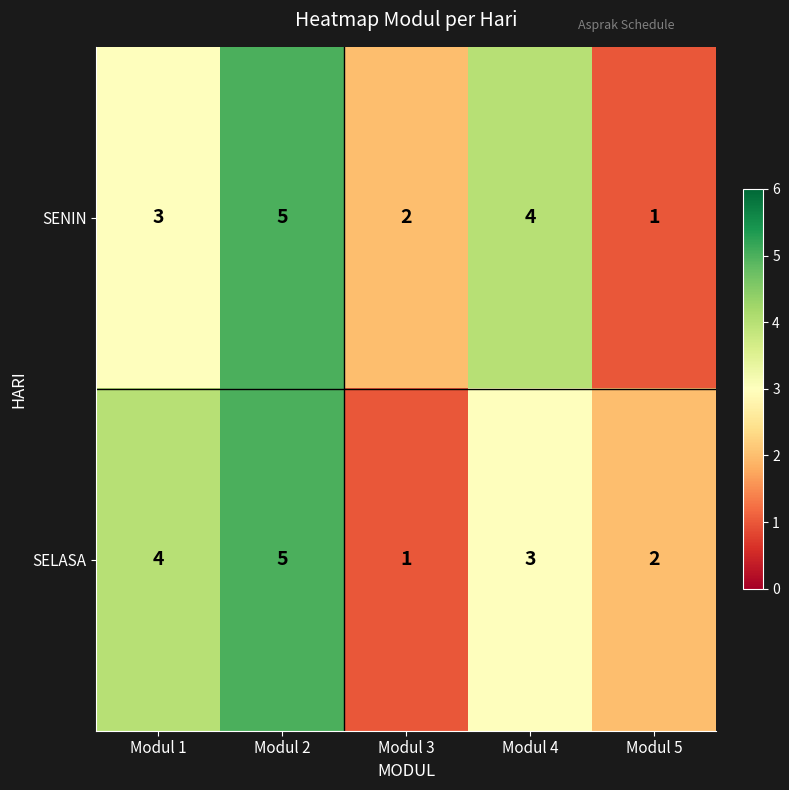

Reading right to left, what are all the values shown in this chart?

SENIN: 1	4	2	5	3
SELASA: 2	3	1	5	4